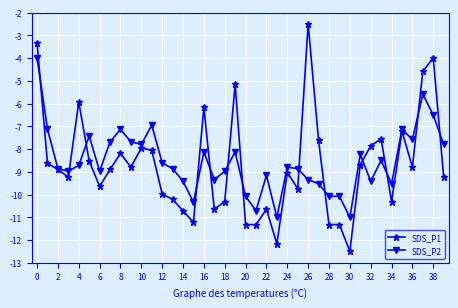

True or false: SDS_P1 has more than 0 interior local peaks.

True